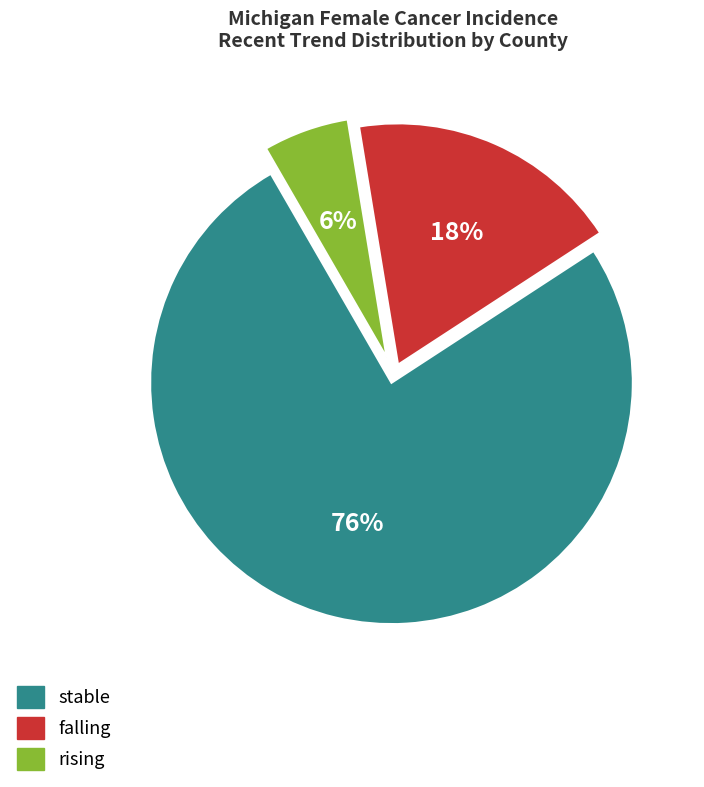

The falling slice represents 29% of the pie. True or false?

False